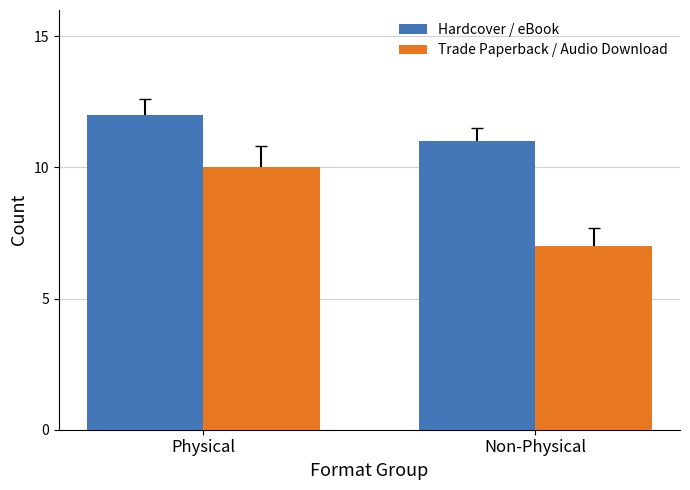

Which series has the largest range (max minus min)?

Trade Paperback / Audio Download